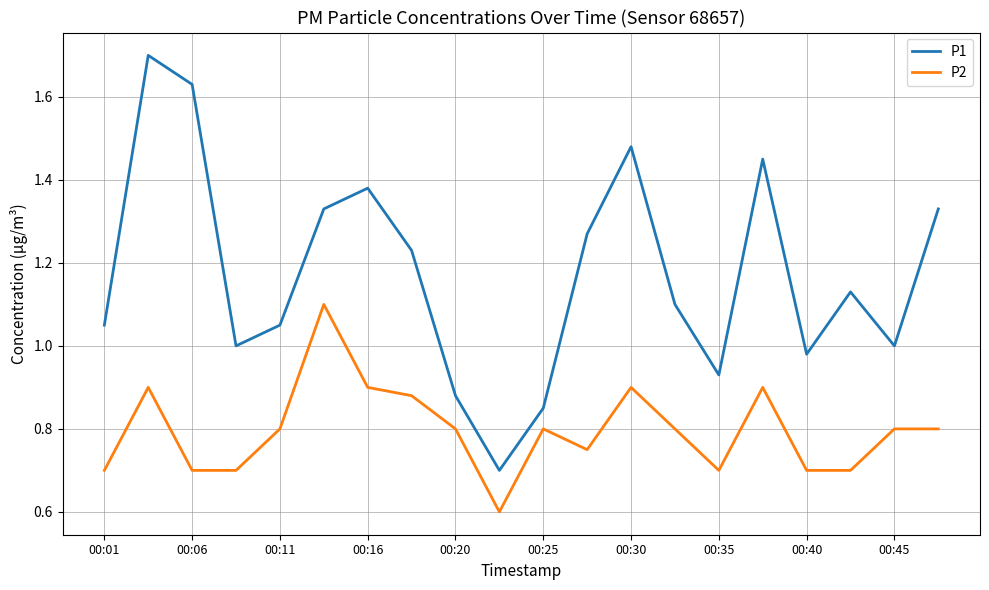

True or false: P2 and P1 cross at least once.

False